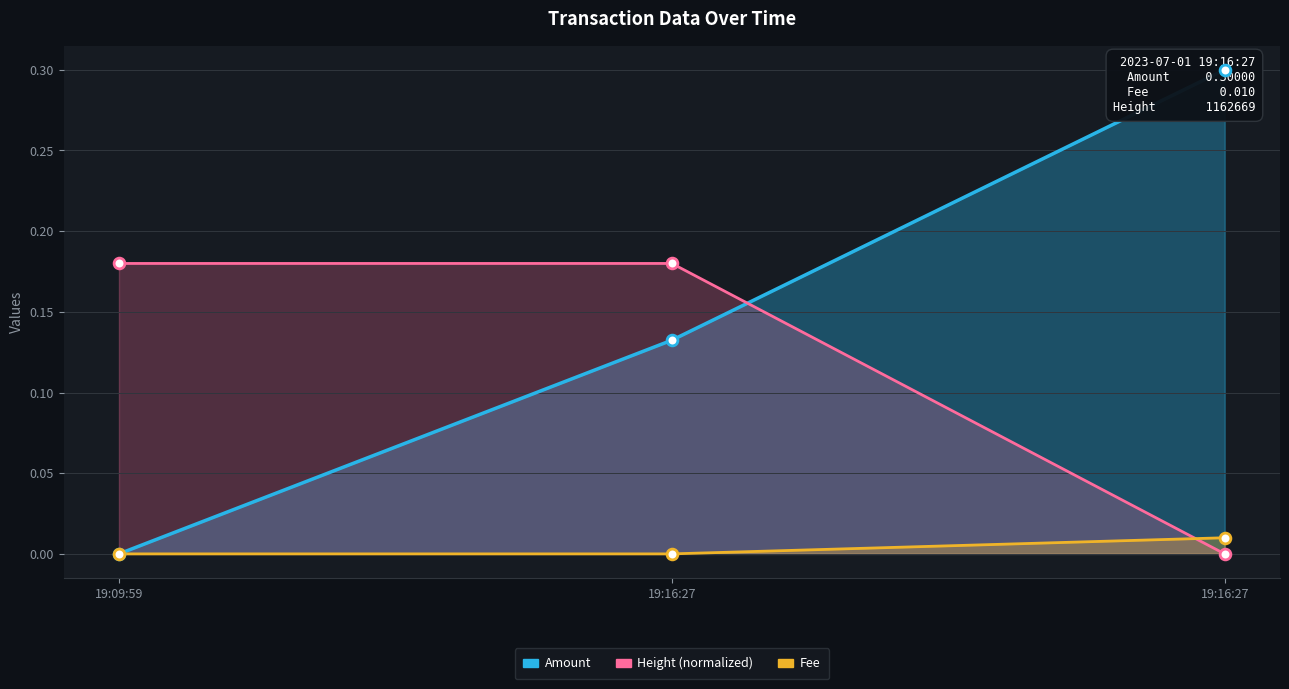

Which series has the largest total across all categories?

Amount